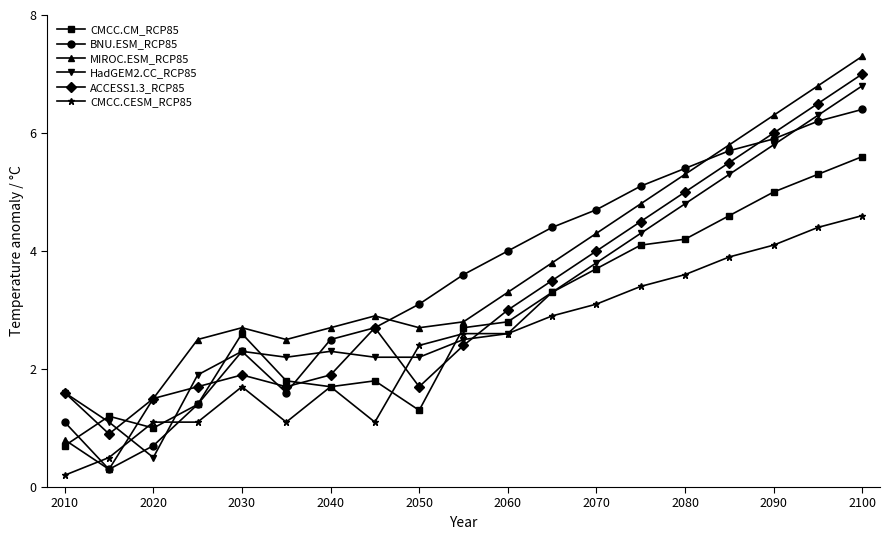

What are all the series names shown in the legend?

CMCC.CM_RCP85, BNU.ESM_RCP85, MIROC.ESM_RCP85, HadGEM2.CC_RCP85, ACCESS1.3_RCP85, CMCC.CESM_RCP85